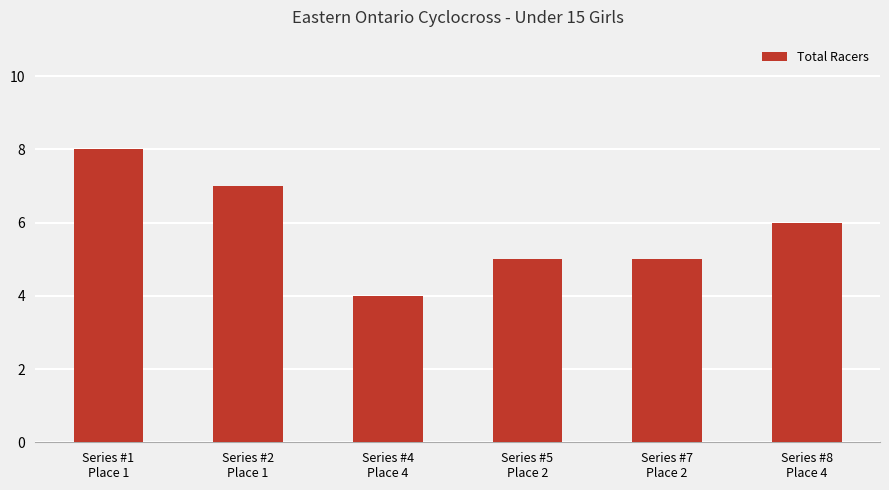

How many bars are there in total?

6